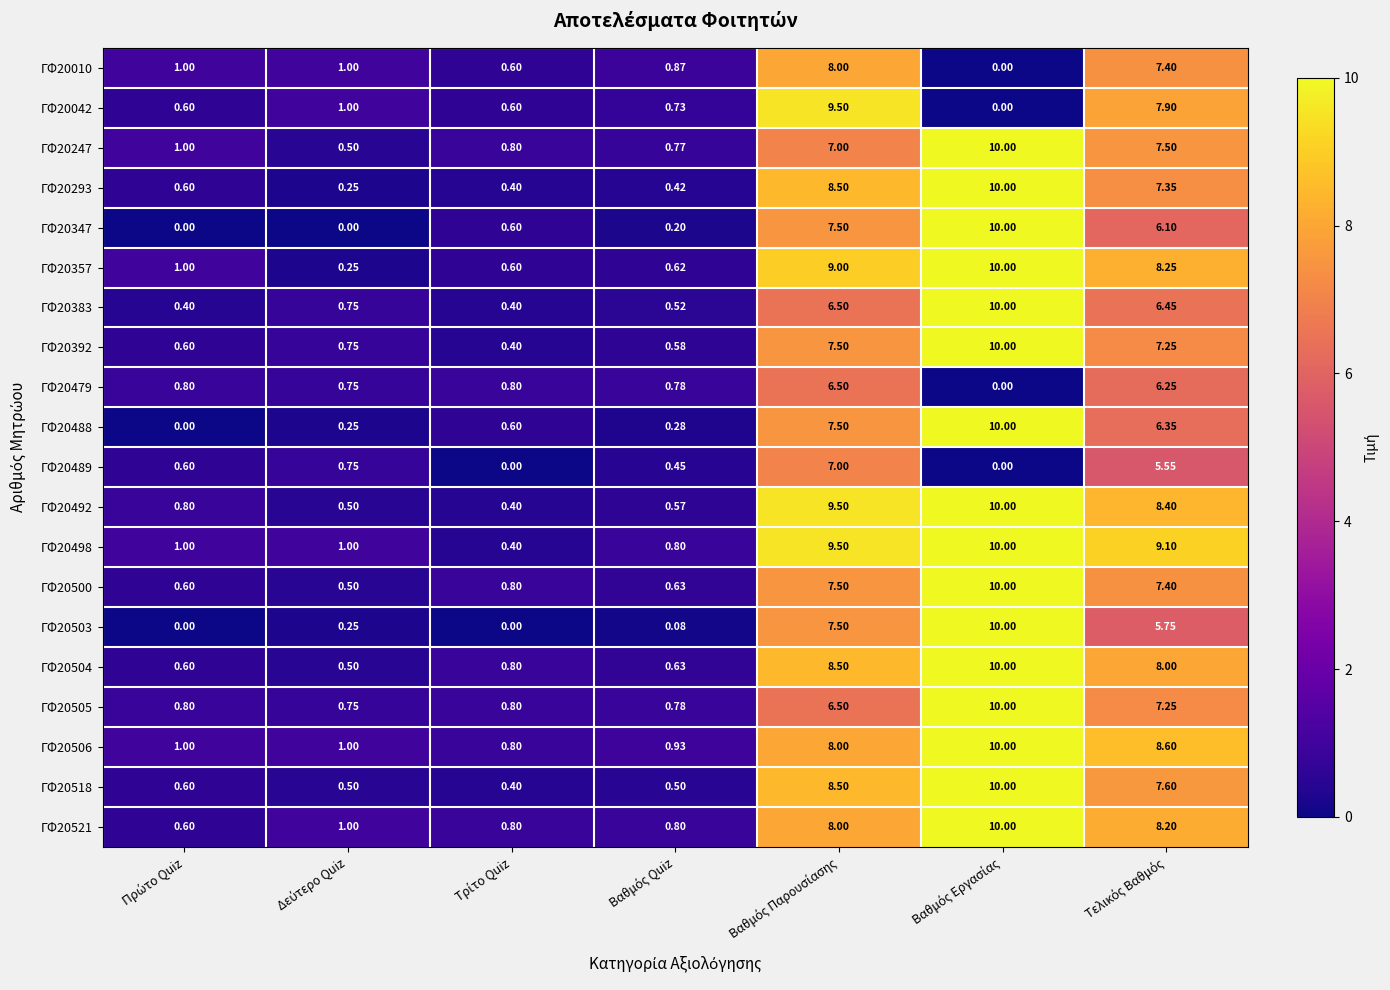

Count the number of data series in this chart.

20